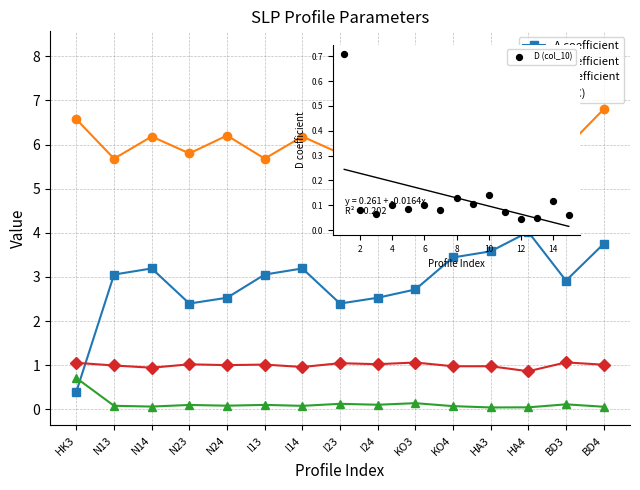

What are all the series names shown in the legend?

A coefficient, C coefficient, D coefficient, h(8°C), D (col_10)